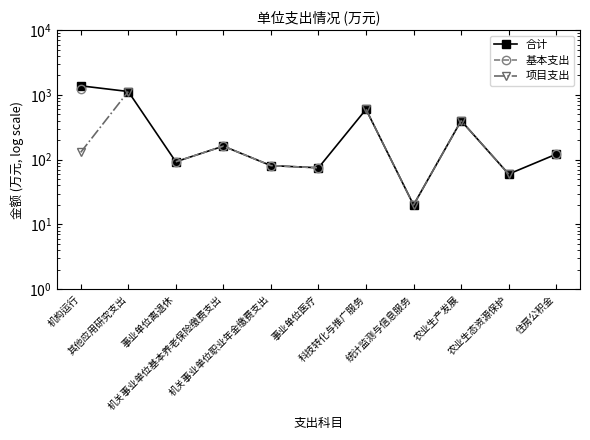

True or false: 合计 and 项目支出 intersect in this chart.

False